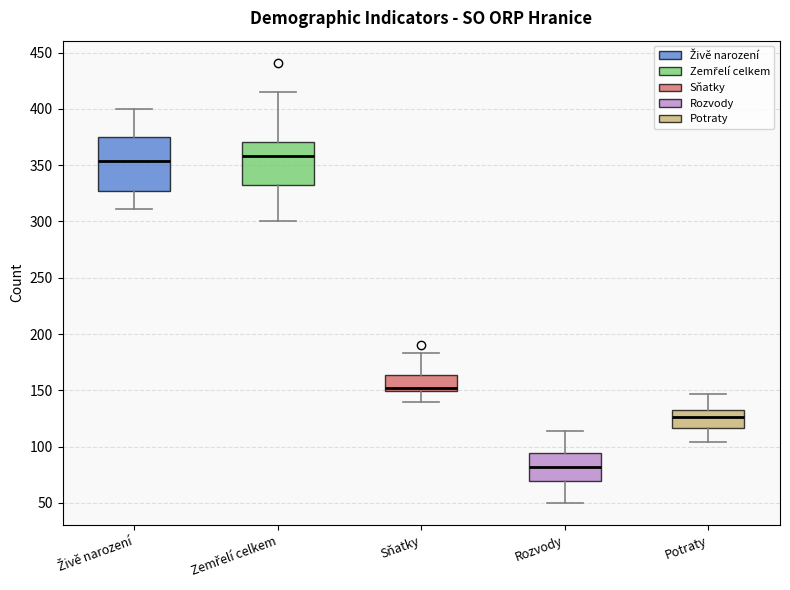

Reading left to right, transcribe this box plot: for each box, give where its median line is, the range the box spans, and where its two whiskers end, as read against the y-axis. The values are not printed on the chart, so give them approximately, as read against the axis.

Živě narození: median 355, box 325 to 375, whiskers 310 to 400
Zemřelí celkem: median 360, box 330 to 370, whiskers 300 to 415
Sňatky: median 155, box 150 to 165, whiskers 140 to 185
Rozvody: median 80, box 70 to 95, whiskers 50 to 115
Potraty: median 125, box 115 to 135, whiskers 105 to 145